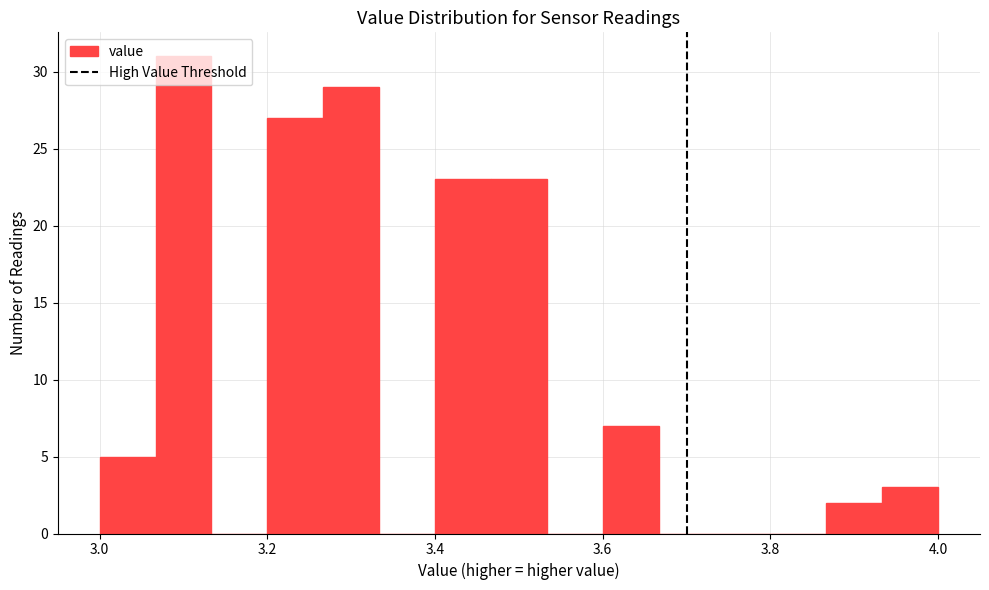

Read against the x-axis, roughly where is the centre of the tallest bar?

3.10